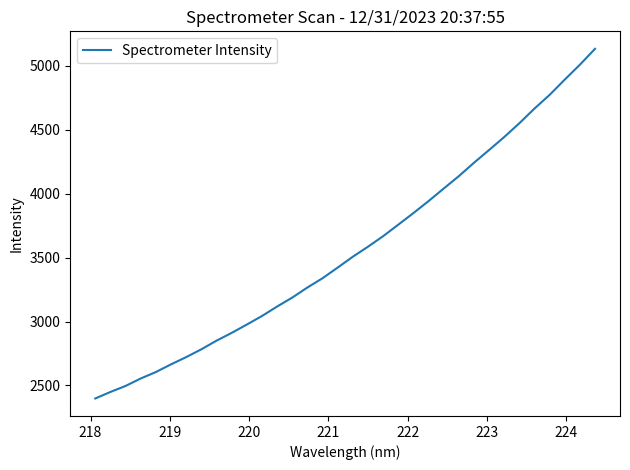

What is the sum of all values?

121312.4